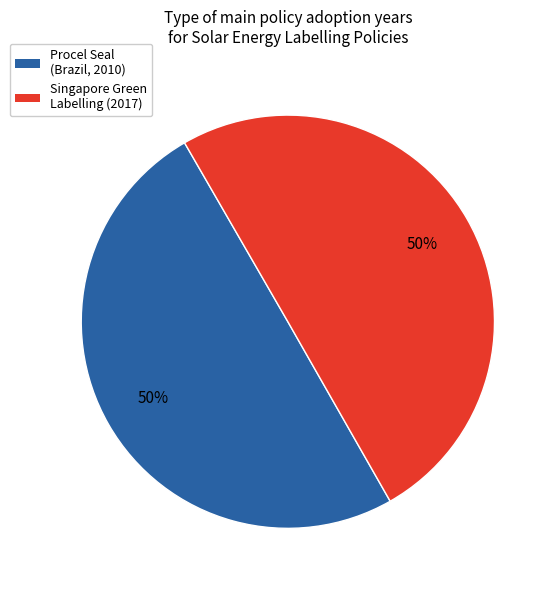

What percentage is the Singapore Green Labelling (2017) slice, to the nearest percent?

50%